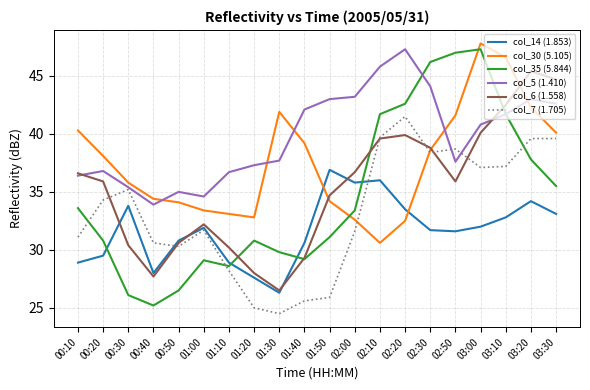

What are all the series names shown in the legend?

col_14 (1.853), col_30 (5.105), col_35 (5.844), col_5 (1.410), col_6 (1.558), col_7 (1.705)